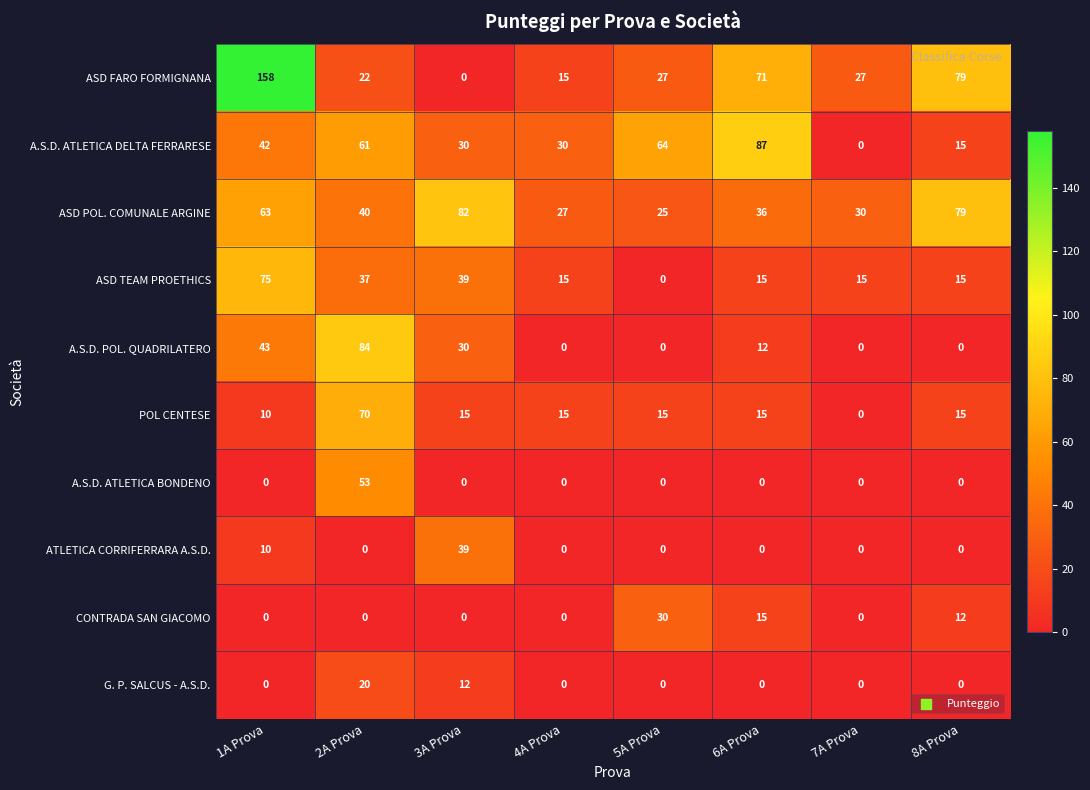

Count the number of categories in the chart.

8